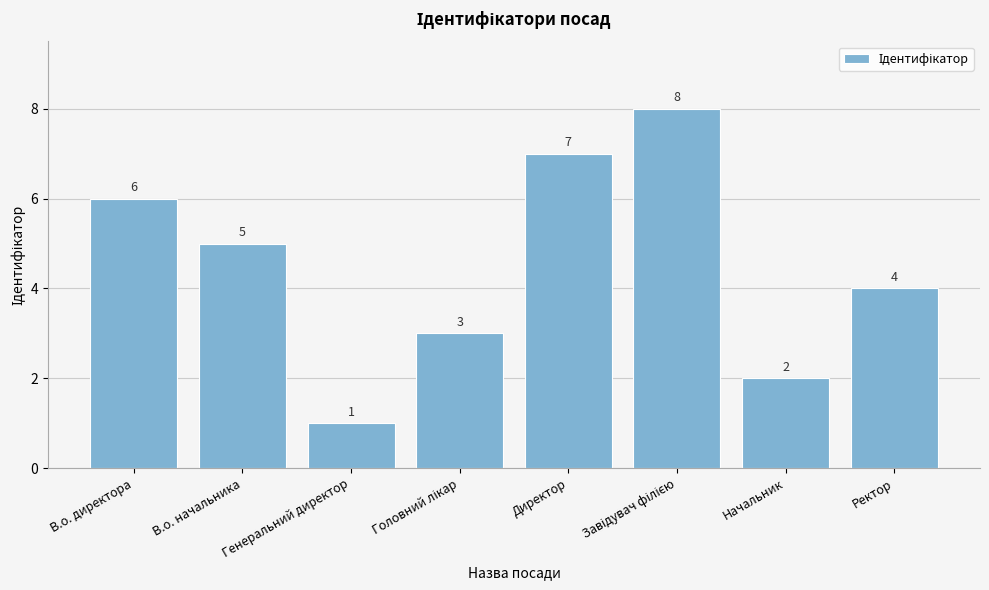

How many values are between 3 and 7?

5